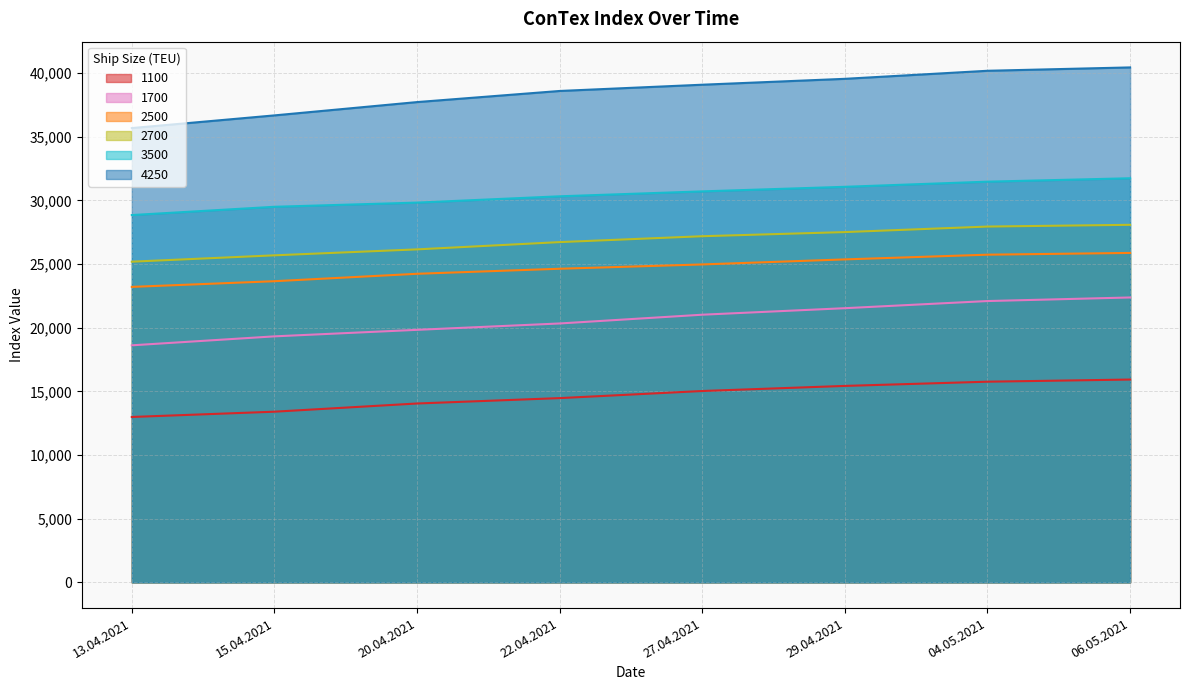

What is the difference between the maximum and minimum values in the 1100 series?

2939